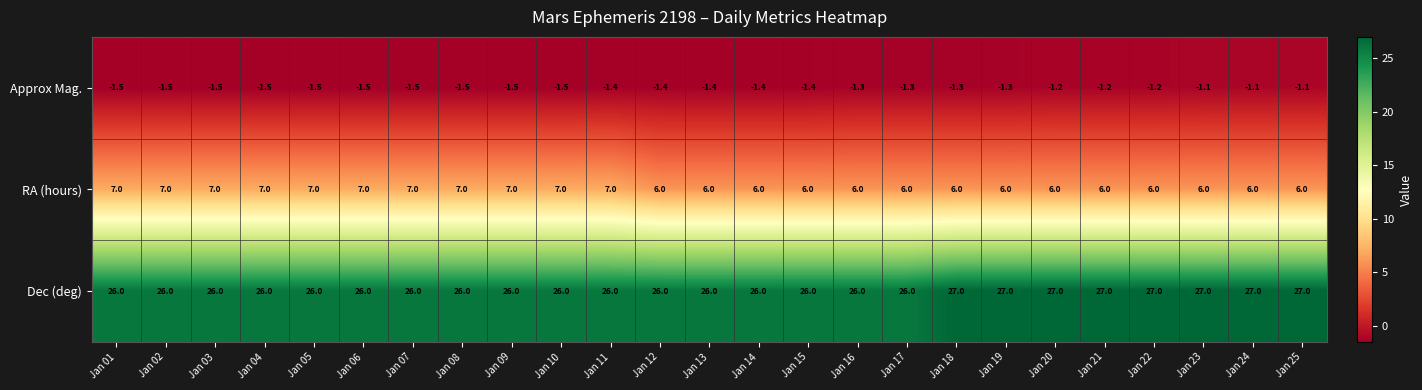

At how many categories does at least one series exceed 10?

25